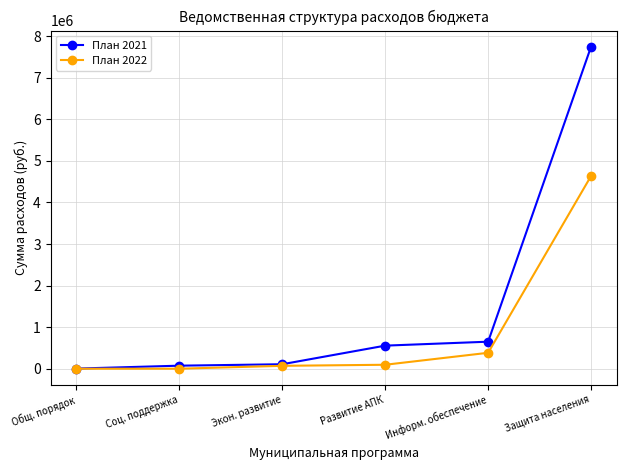

What is the average value of the План 2021 series?

1522764